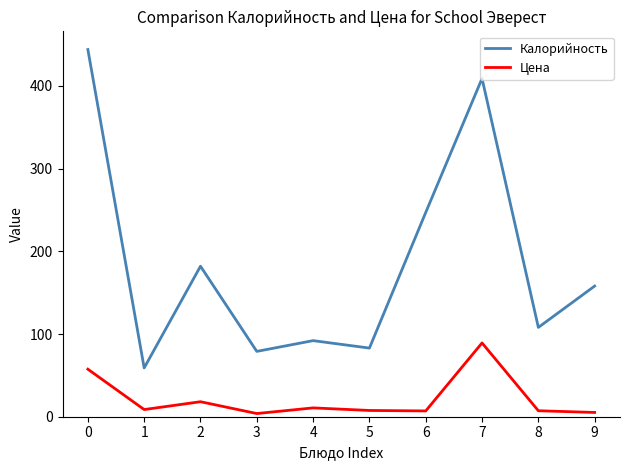

The value of Калорийность at 9 is 265.8. True or false?

False